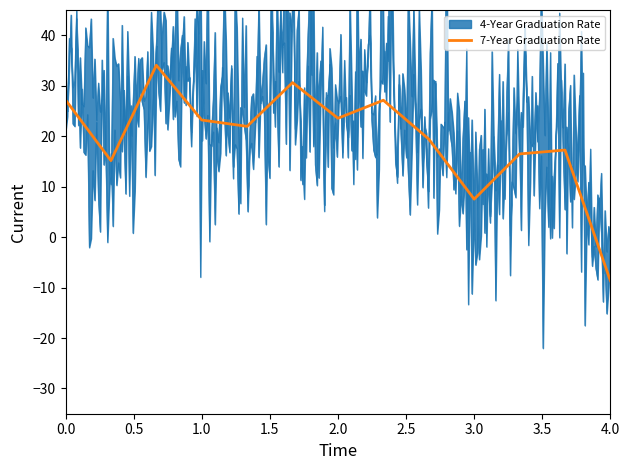

What is the value of the 10th point from the left?

7.5